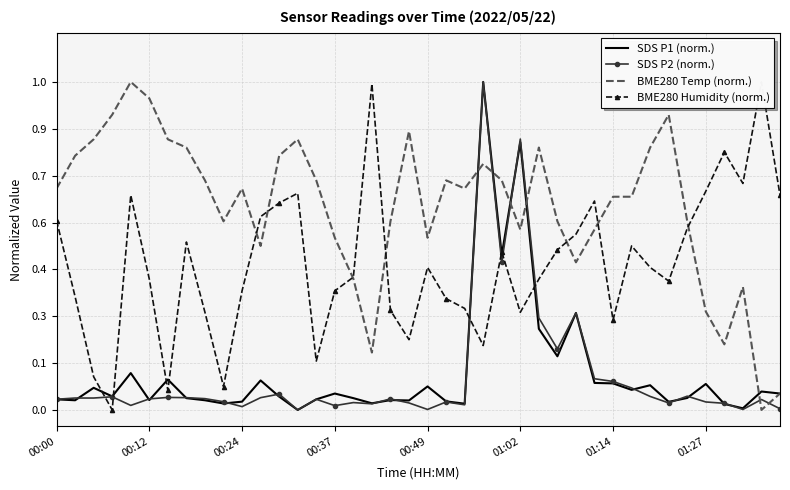

Where is BME280 Temp (norm.) nearest to the value 0?

38